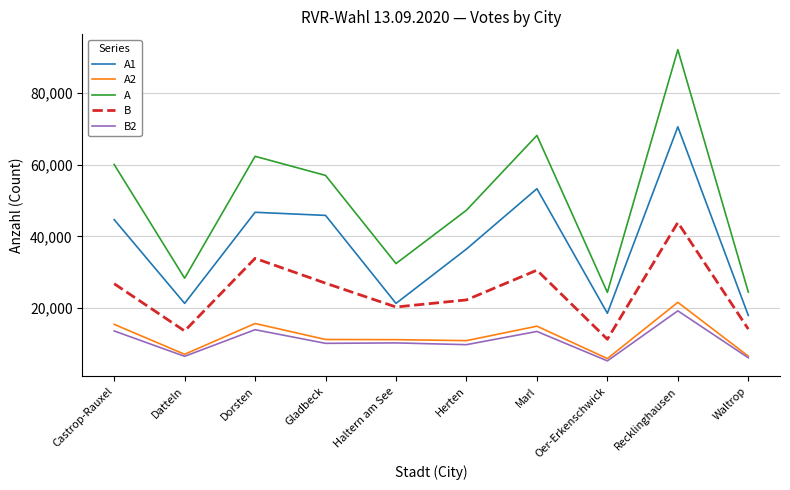

What is the maximum value for A?

92194